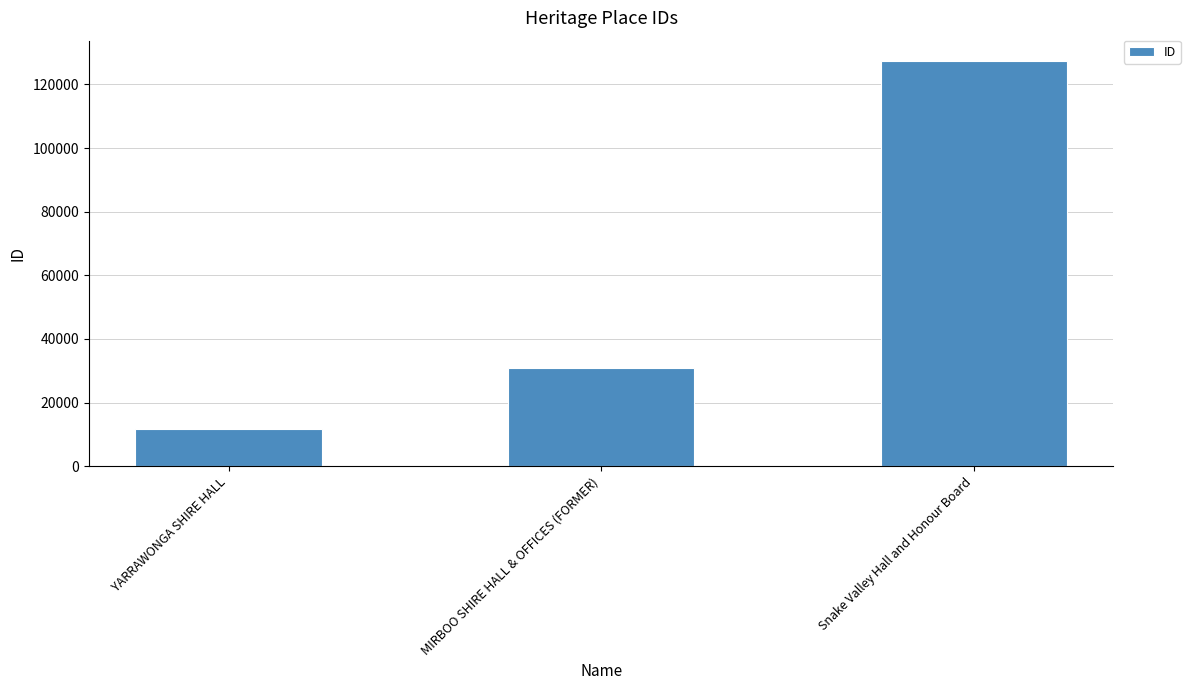

What is the greatest value displayed?

127381